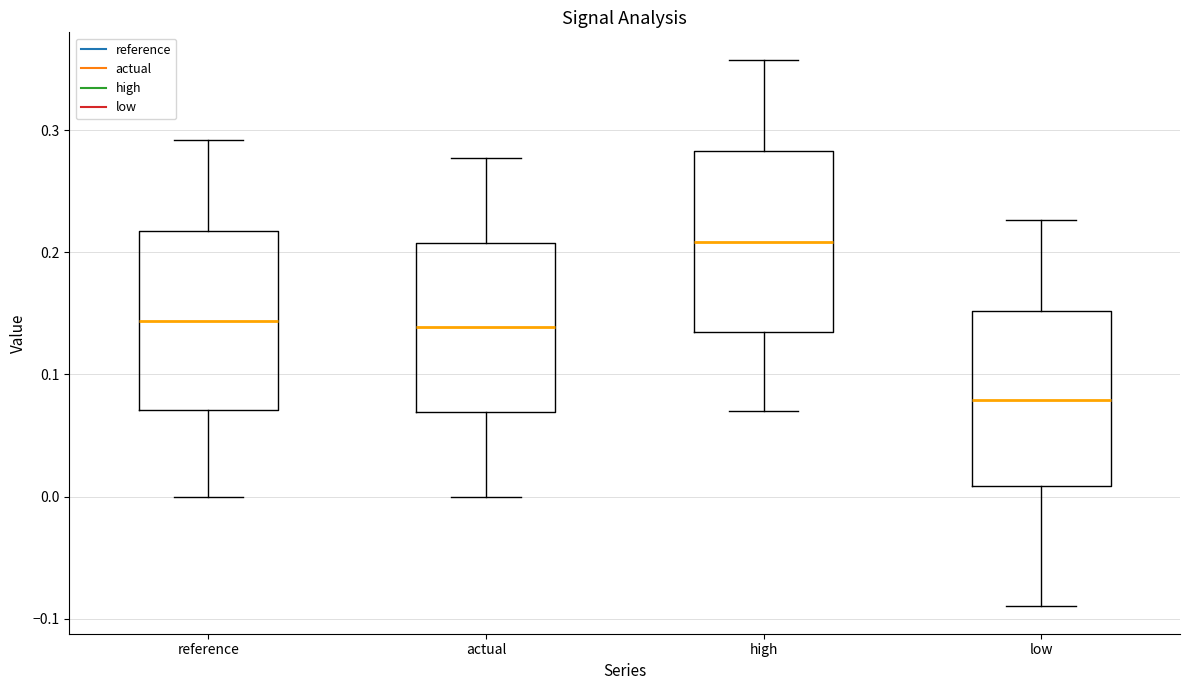

Where is the lower edge of the box for actual on the y-axis? The values are not printed on the chart, so give them approximately, as read against the axis.

0.07